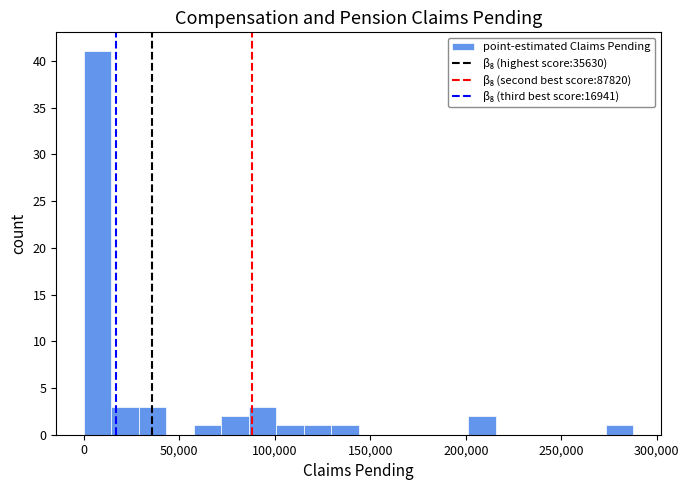

Around what value on the x-axis is the tallest bar? Give the approximate position of its centre, as read against the axis.

5000